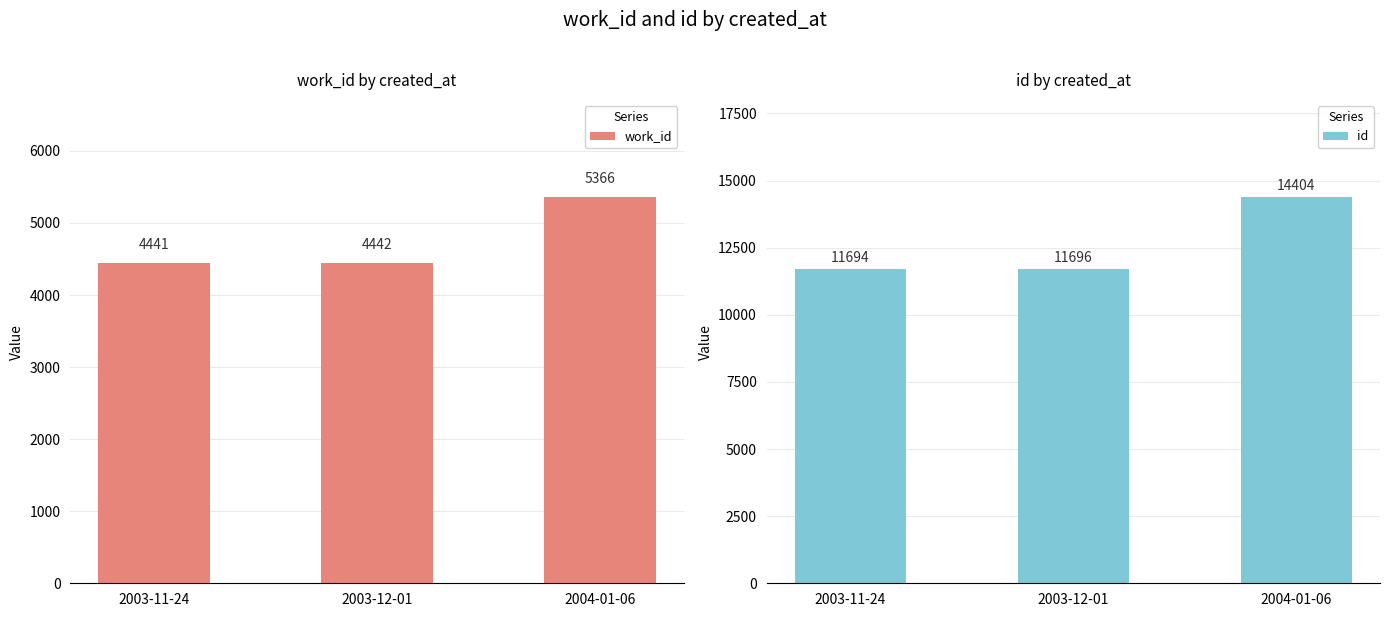

What value does the work_id series have at 2003-12-01?

4442